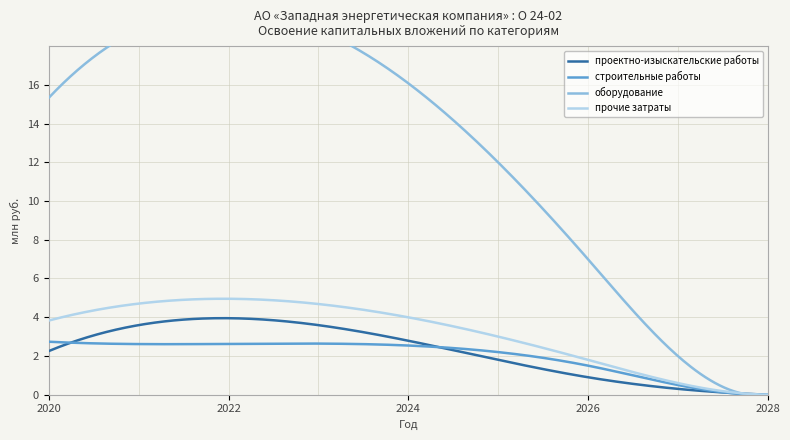

Is this an area chart (filled region under the line)?

No